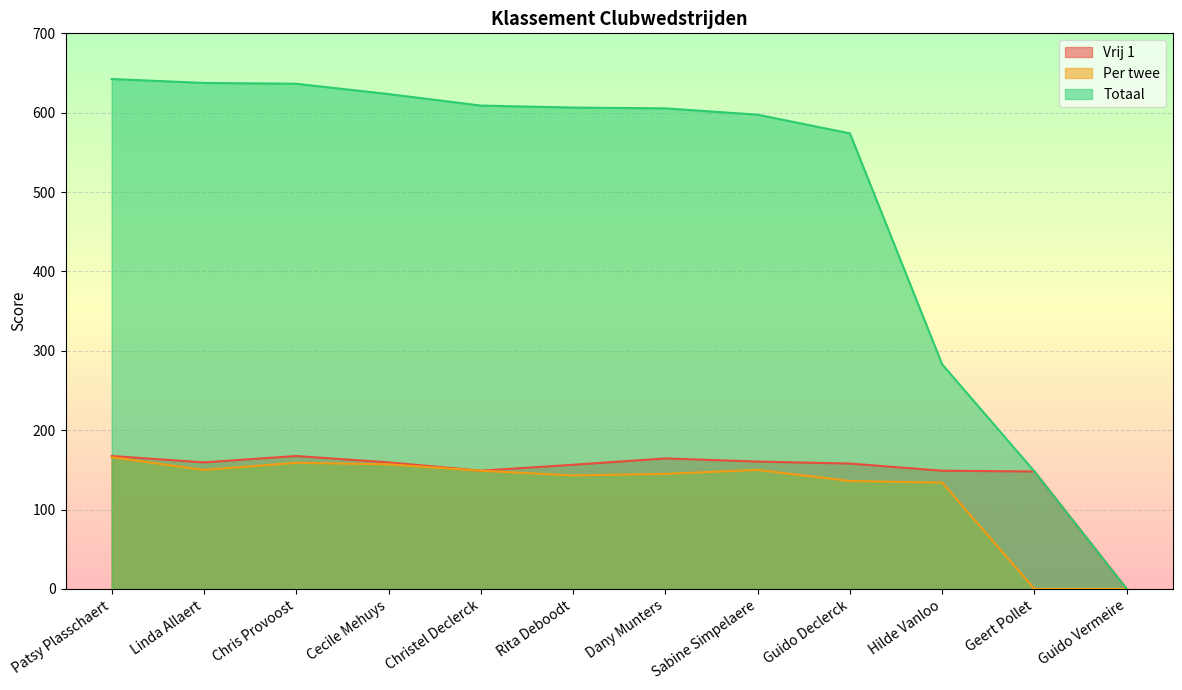

True or false: Totaal has more than 0 interior local peaks.

False